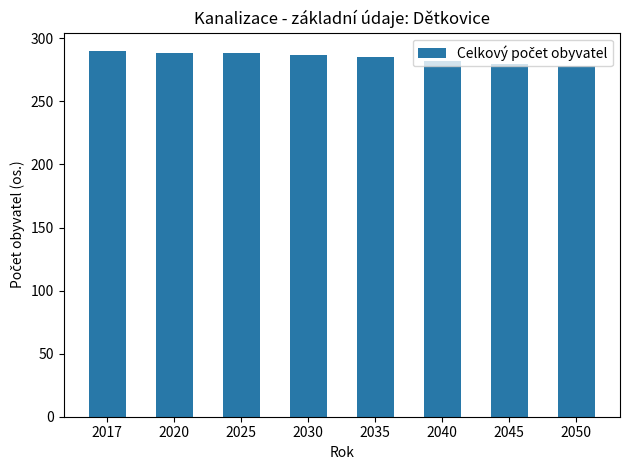

What is the value of the 2nd bar from the left?

288